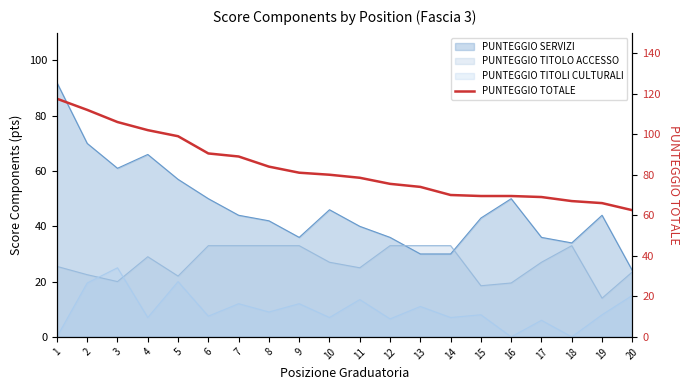

Does the chart have visible grid lines?

No